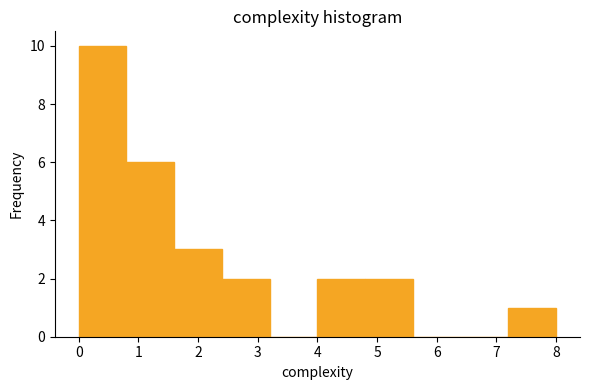

How tall is the bar that spans 2.4 to 3.2 on the x-axis? The values are not printed on the chart, so give them approximately, as read against the axis.

2